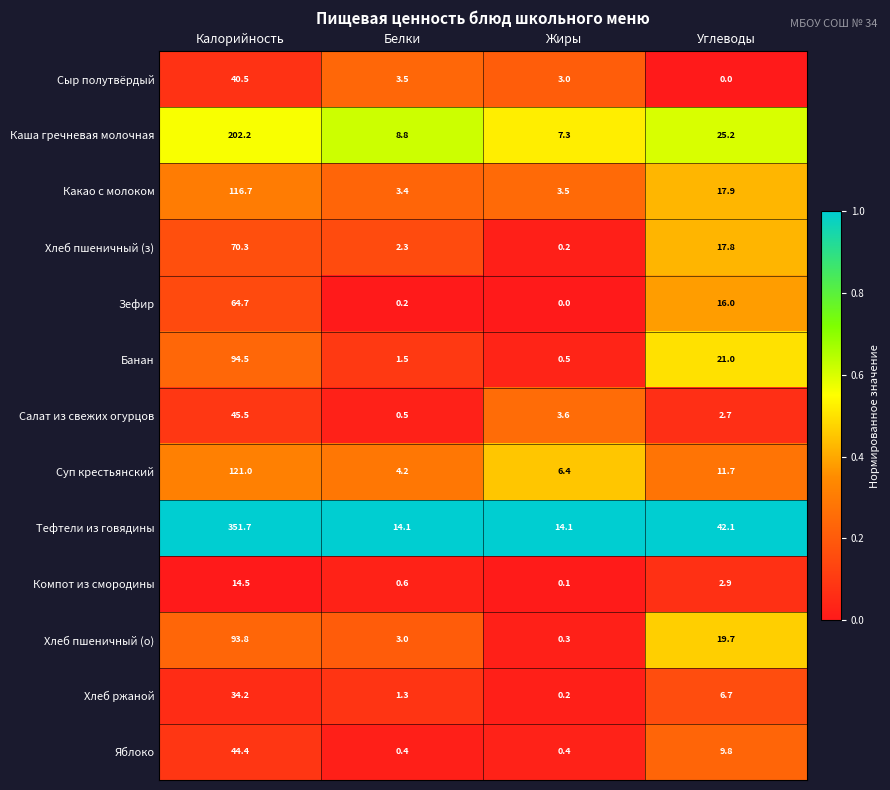

Which series has the largest range (max minus min)?

Тефтели из говядины